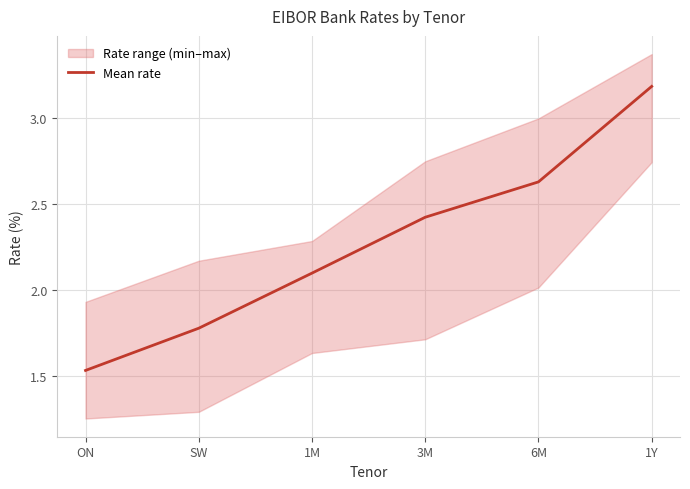

What is the ratio of the value at 1Y to the value at 3M?

1.3